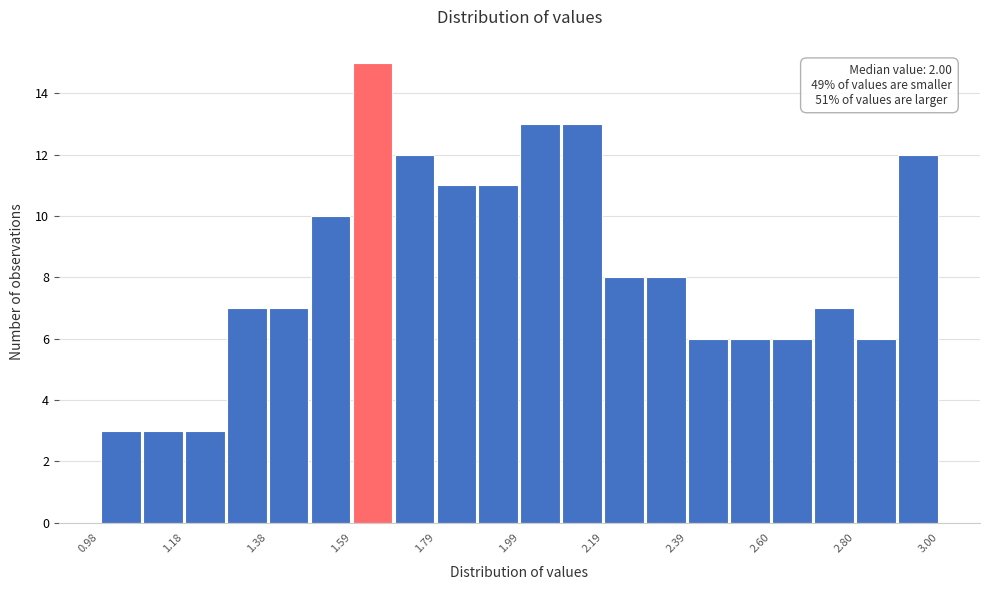

Read against the x-axis, roughly where is the centre of the tallest bar?

1.65